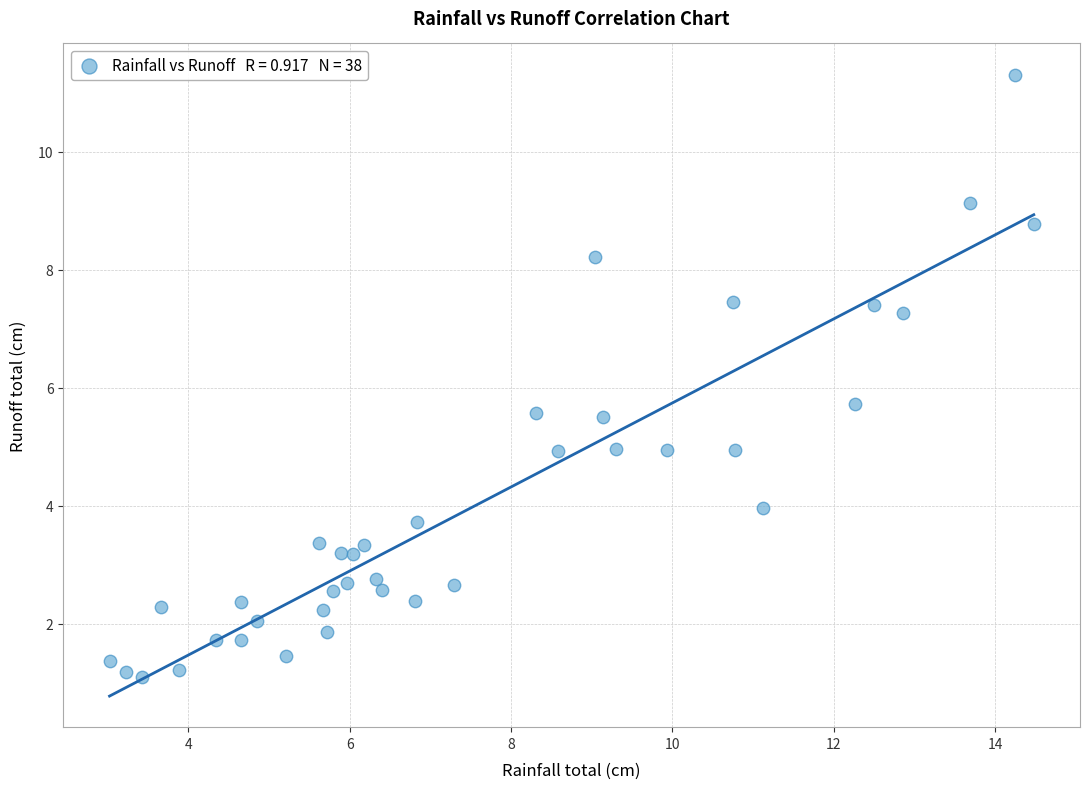

What Y value in the scatter plot is closest to 6?

5.7